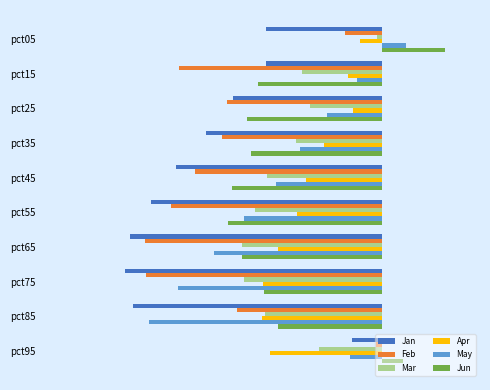

What are all the series names shown in the legend?

Jan, Feb, Mar, Apr, May, Jun